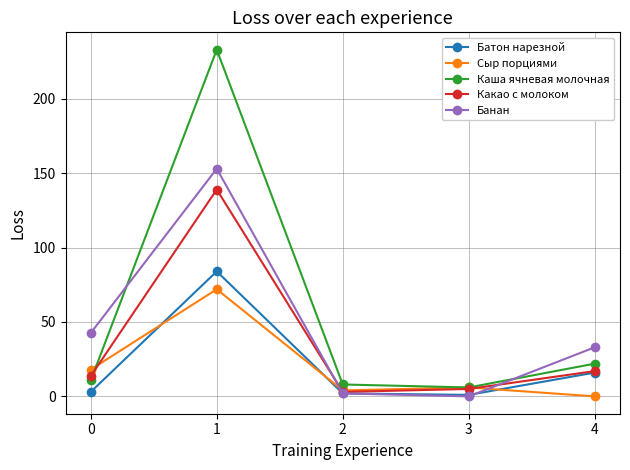

The Сыр порциями series shows 6.0 at 3. True or false?

True